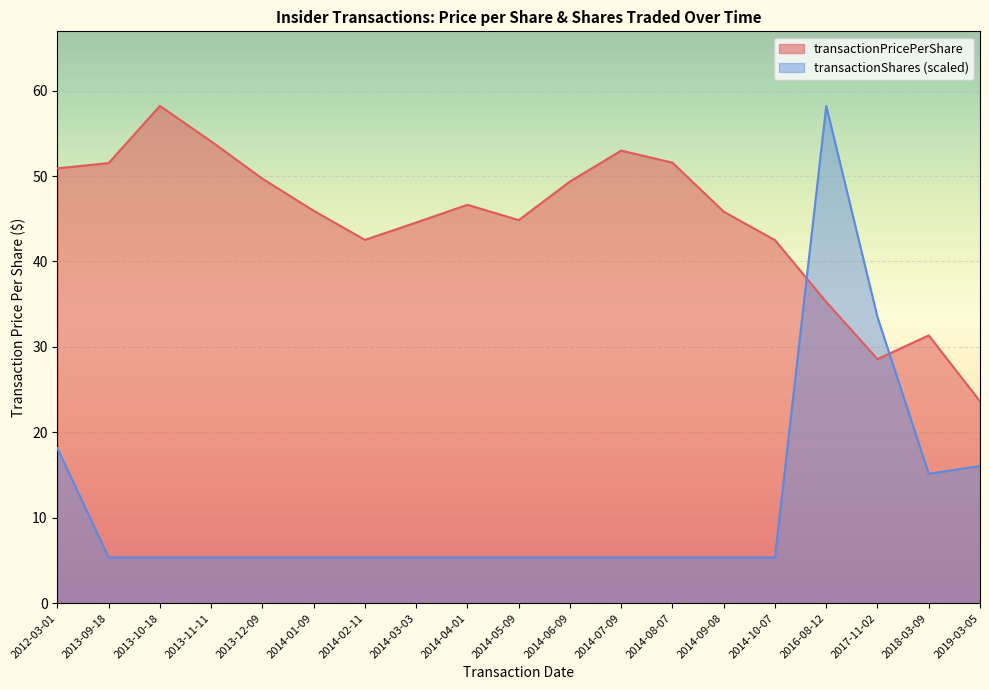

What are all the series names shown in the legend?

transactionPricePerShare, transactionShares (scaled)